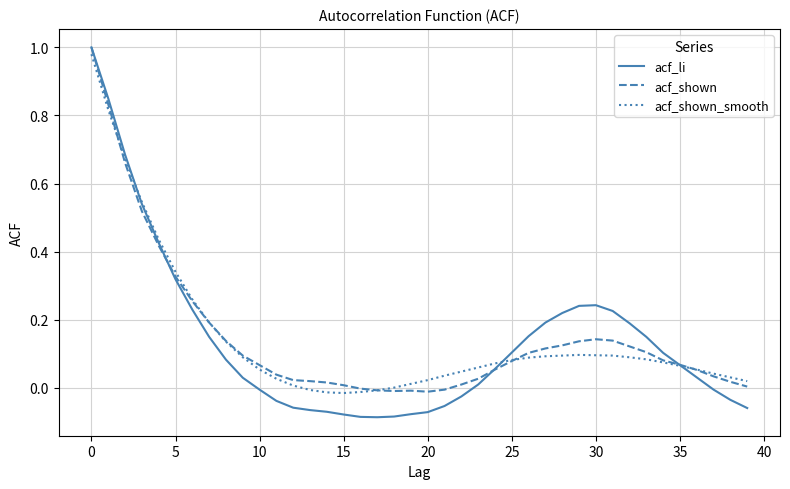

Which series has the widest spread of values?

acf_li